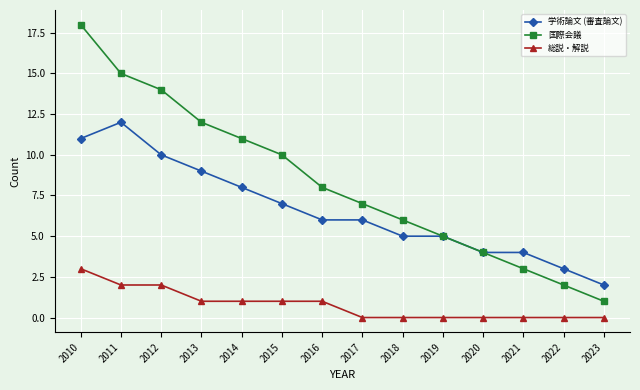

What is the total value across all series at 2017?

13